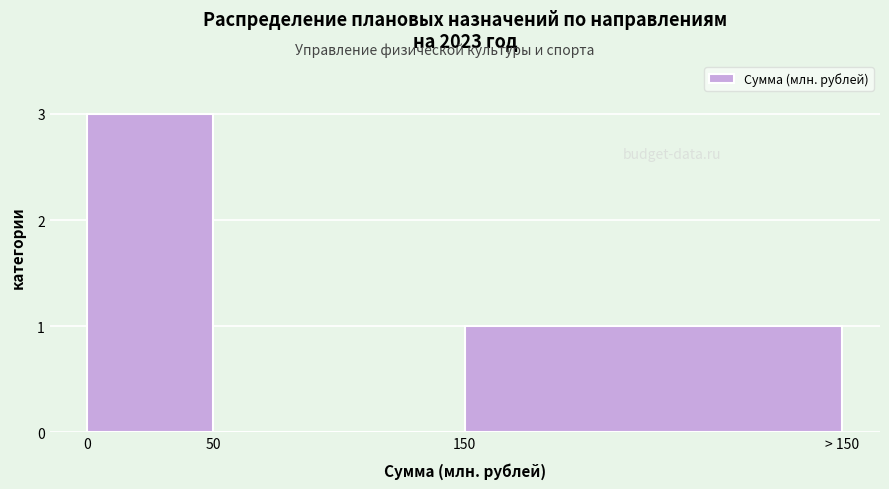

Reading left to right, extract all data points from this chart.

0=3	50=0	150=1